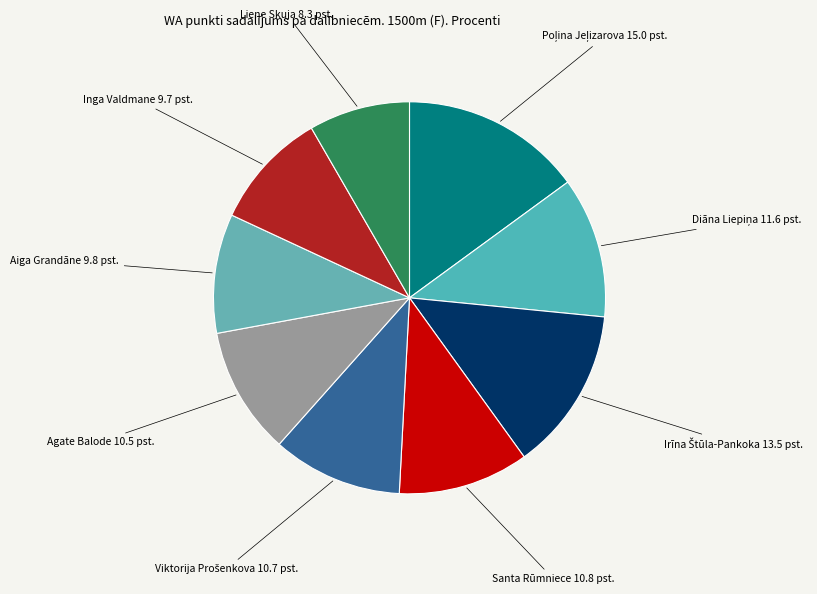

Rank the categories by value from highest to lowest.

Poļina Jeļizarova, Irīna Štūla-Pankoka, Diāna Liepiņa, Santa Rūmniece, Viktorija Prošenkova, Agate Balode, Aiga Grandāne, Inga Valdmane, Liene Skuja